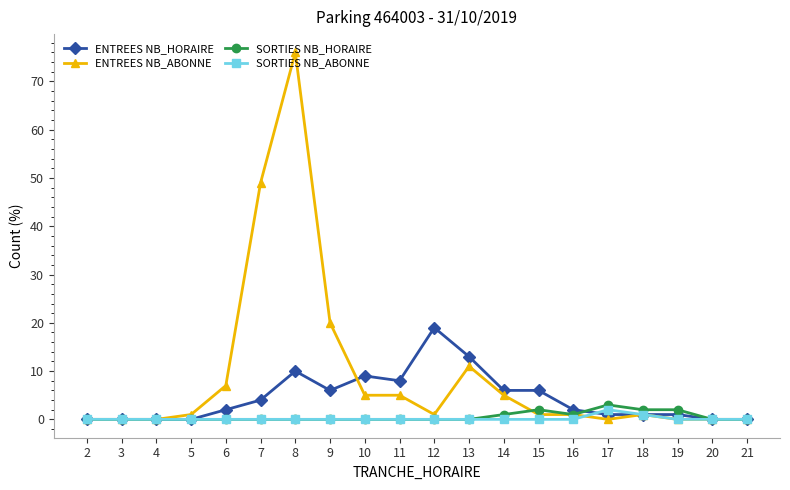

Where is ENTREES NB_ABONNE nearest to the value 38?

7